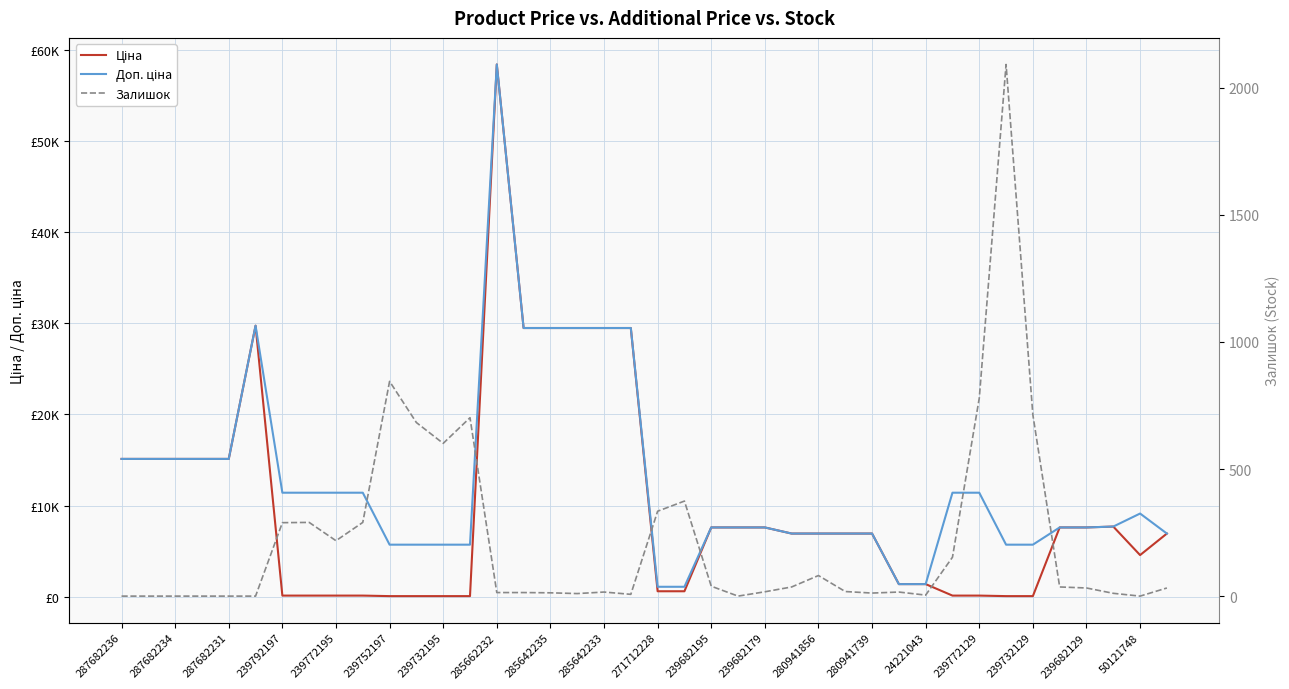

At how many categories does at least one series exceed 44694?

1